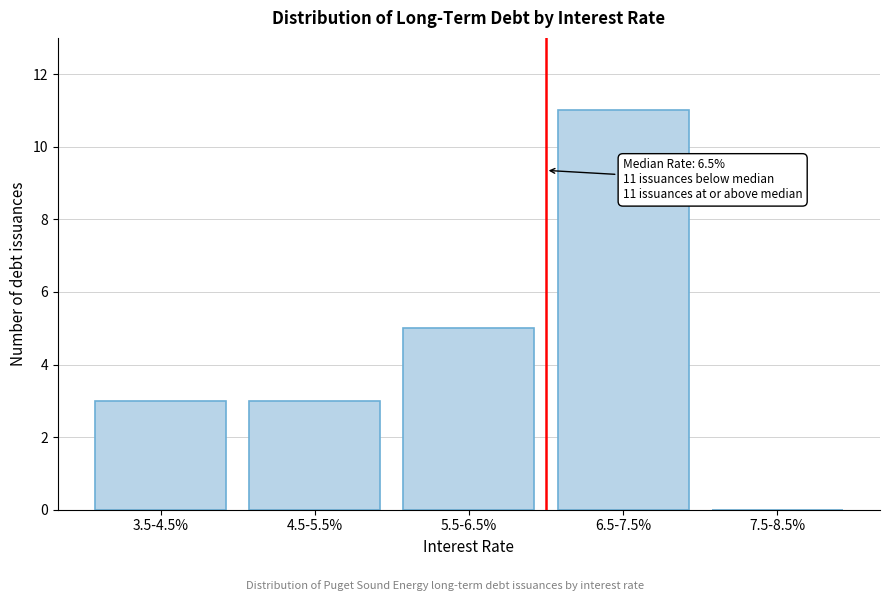

Reading right to left, transcribe all the data shown in this chart.

7.5-8.5%=0	6.5-7.5%=11	5.5-6.5%=5	4.5-5.5%=3	3.5-4.5%=3